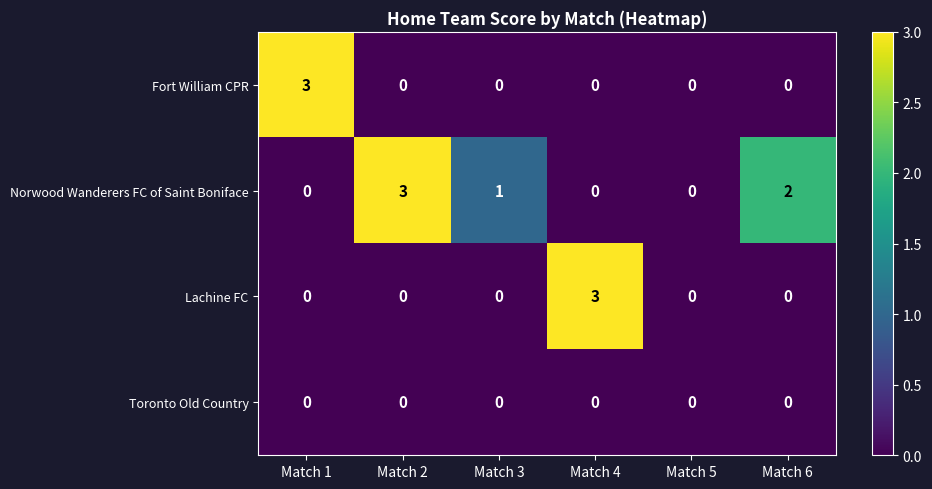

What is the spread (max minus min) of values at Match 4?

3